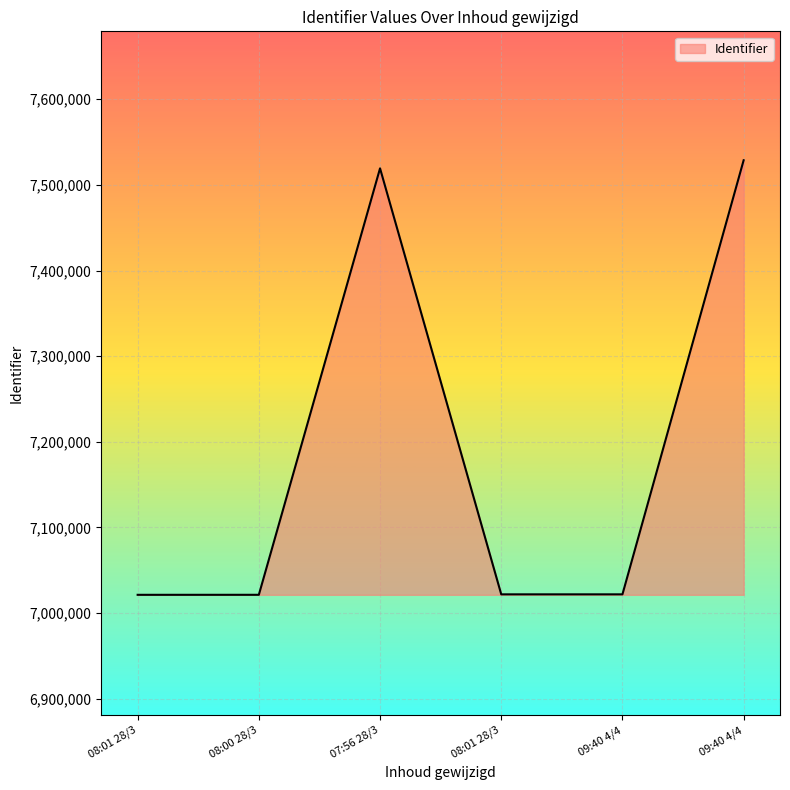

Count the number of data series in this chart.

1